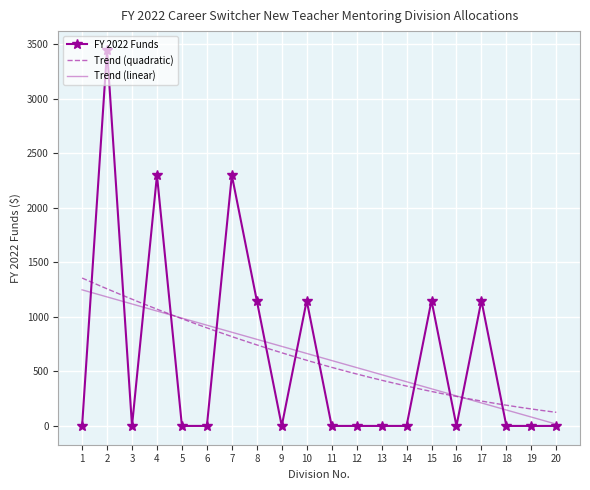

Rank the categories by value from lowest to highest.

1, 3, 5, 6, 9, 11, 12, 13, 14, 16, 18, 19, 20, 8, 10, 15, 17, 4, 7, 2